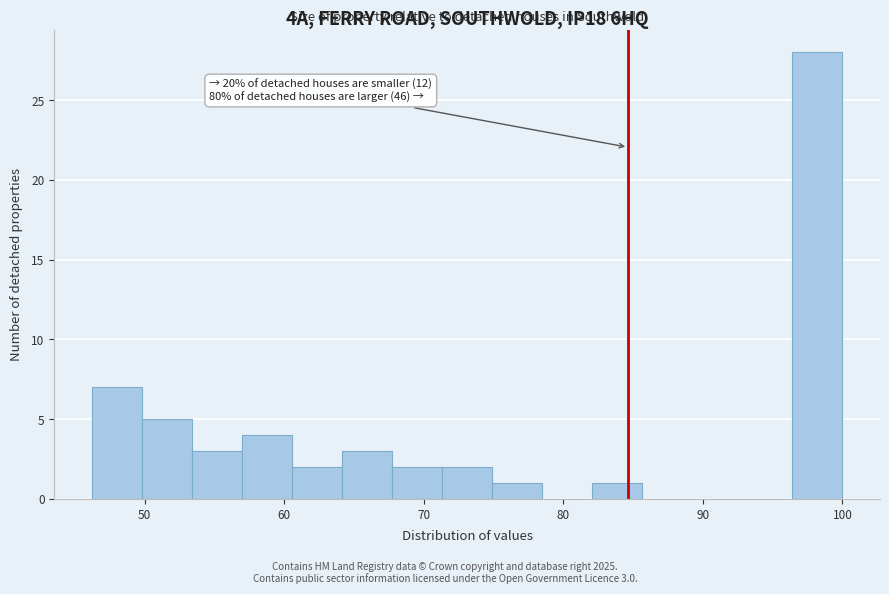

Read against the x-axis, roughly where is the centre of the tallest bar?

98